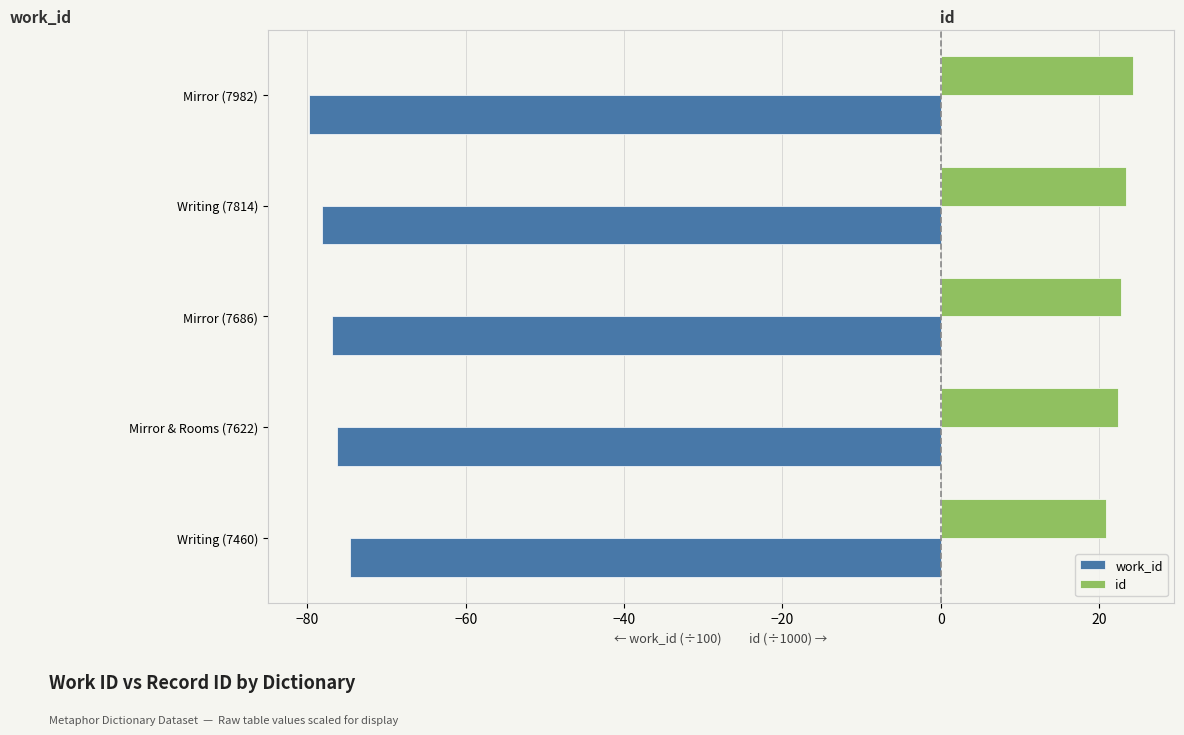

At which category does the chart reach its minimum across all series?

Mirror (7982)